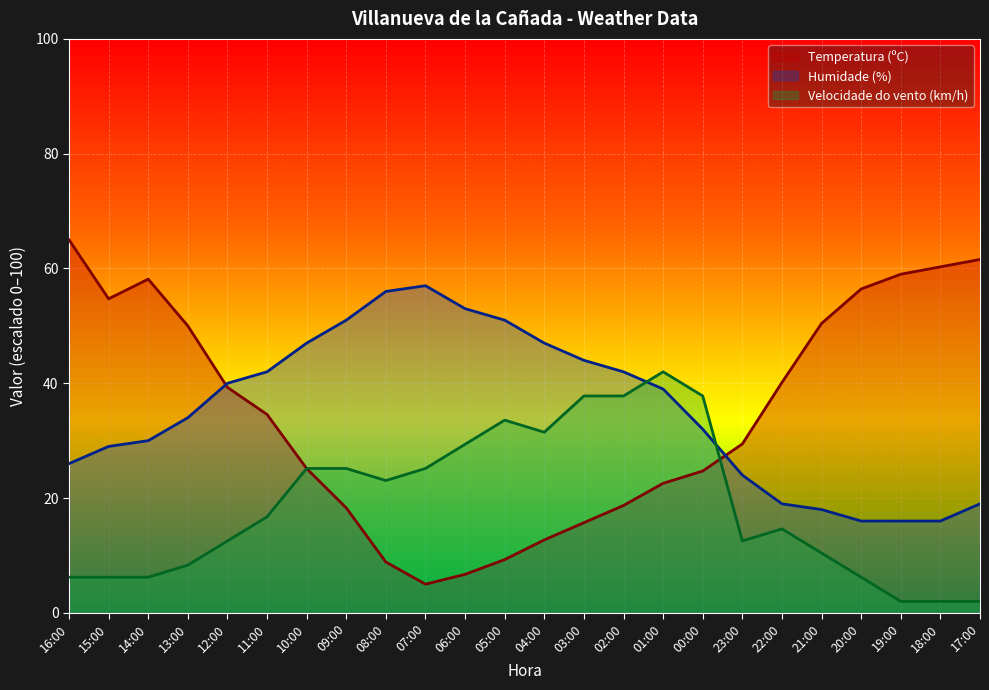

How many lines are shown in the chart?

3